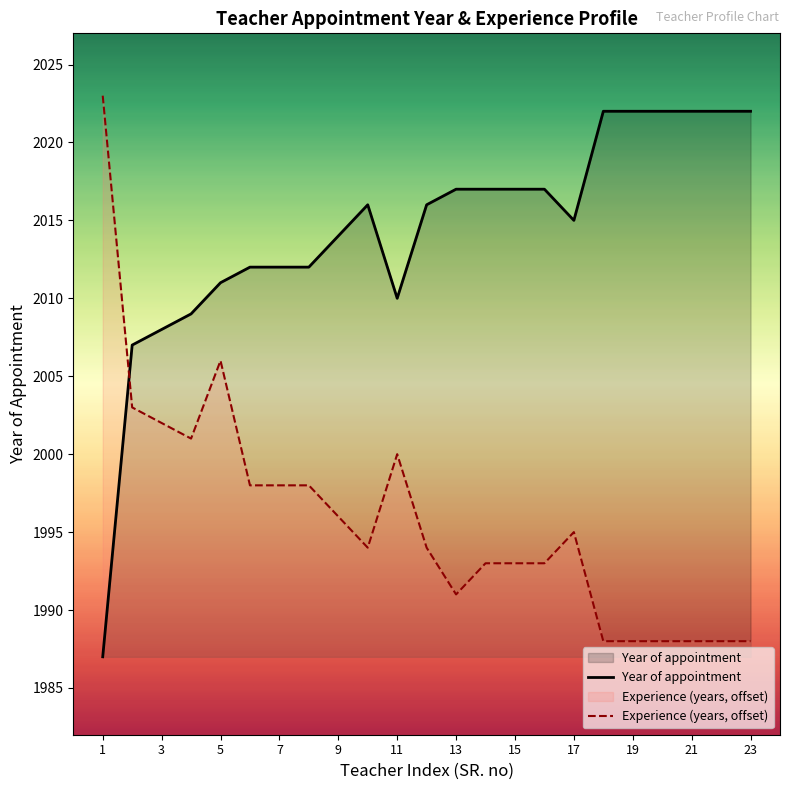

What is the value of the 10th point from the left?

2016